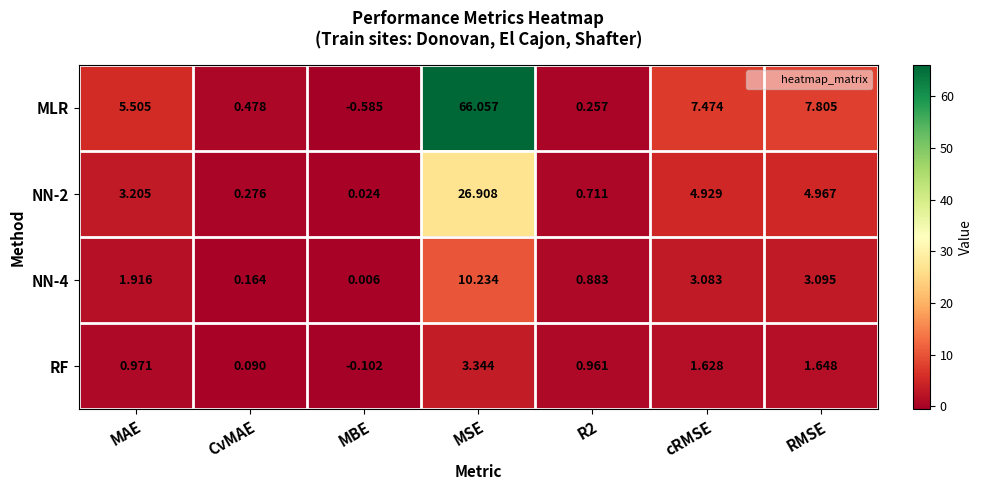

Which category has the highest value in the NN-4 series?

MSE